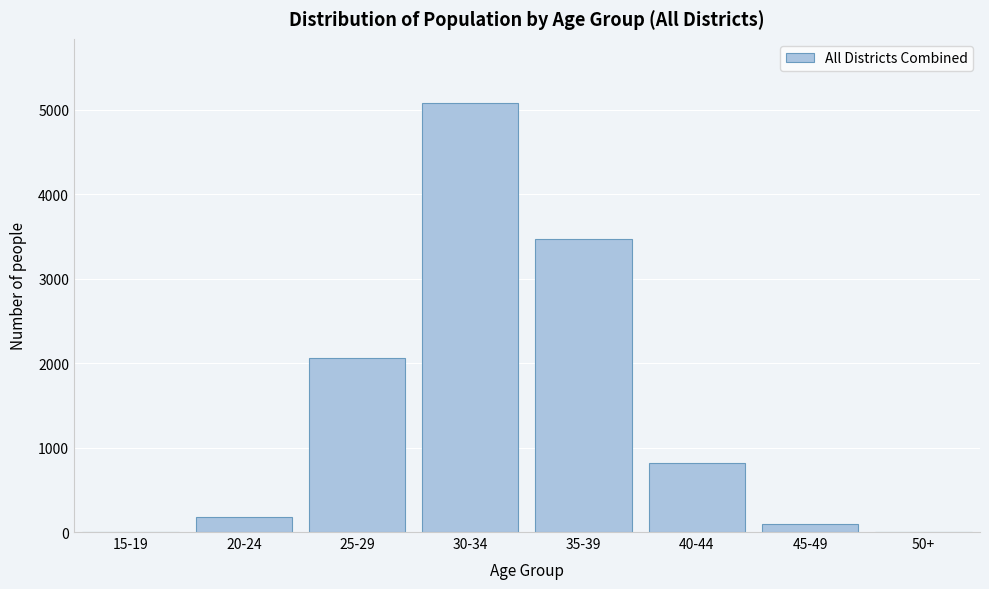

Which label corresponds to the largest value in the chart?

30-34